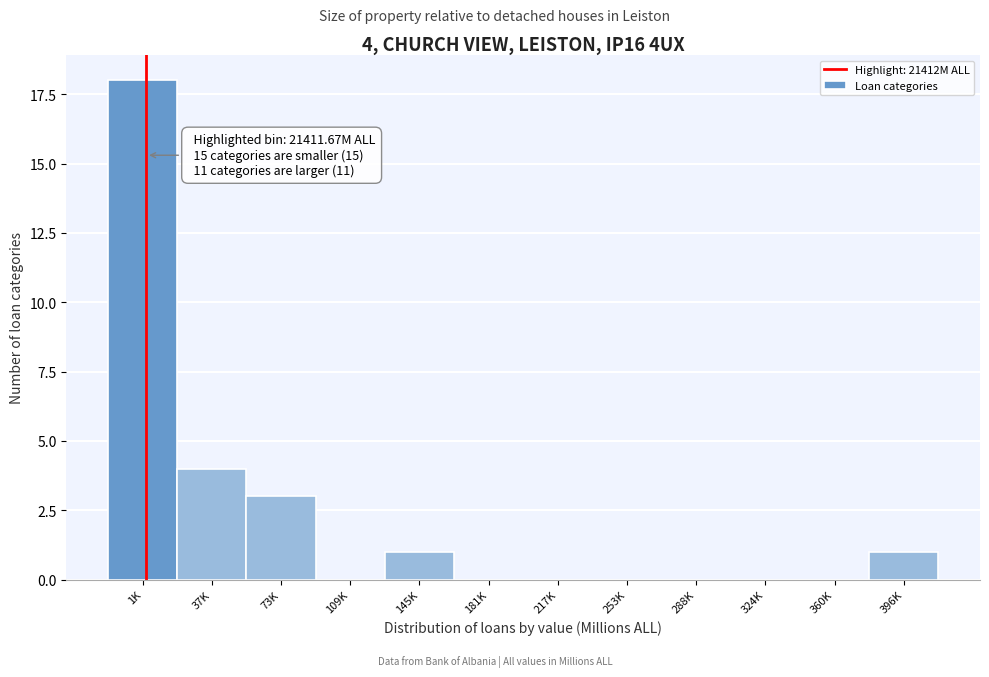

Reading left to right, transcribe all the data shown in this chart.

1K=18	37K=4	73K=3	109K=0	145K=1	181K=0	217K=0	253K=0	288K=0	324K=0	360K=0	396K=1